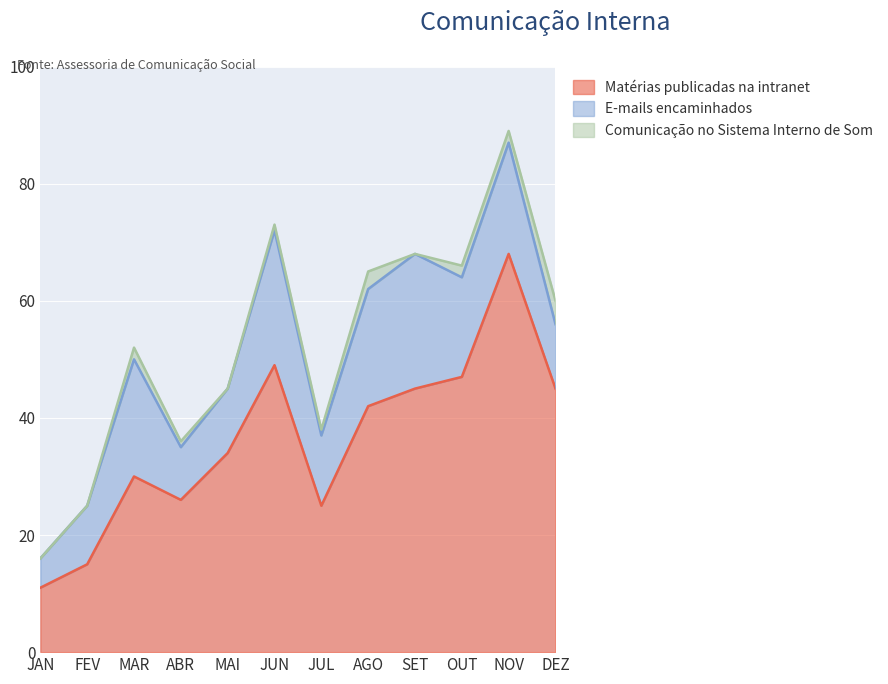

What are all the series names shown in the legend?

Matérias publicadas na intranet, E-mails encaminhados, Comunicação no Sistema Interno de Som